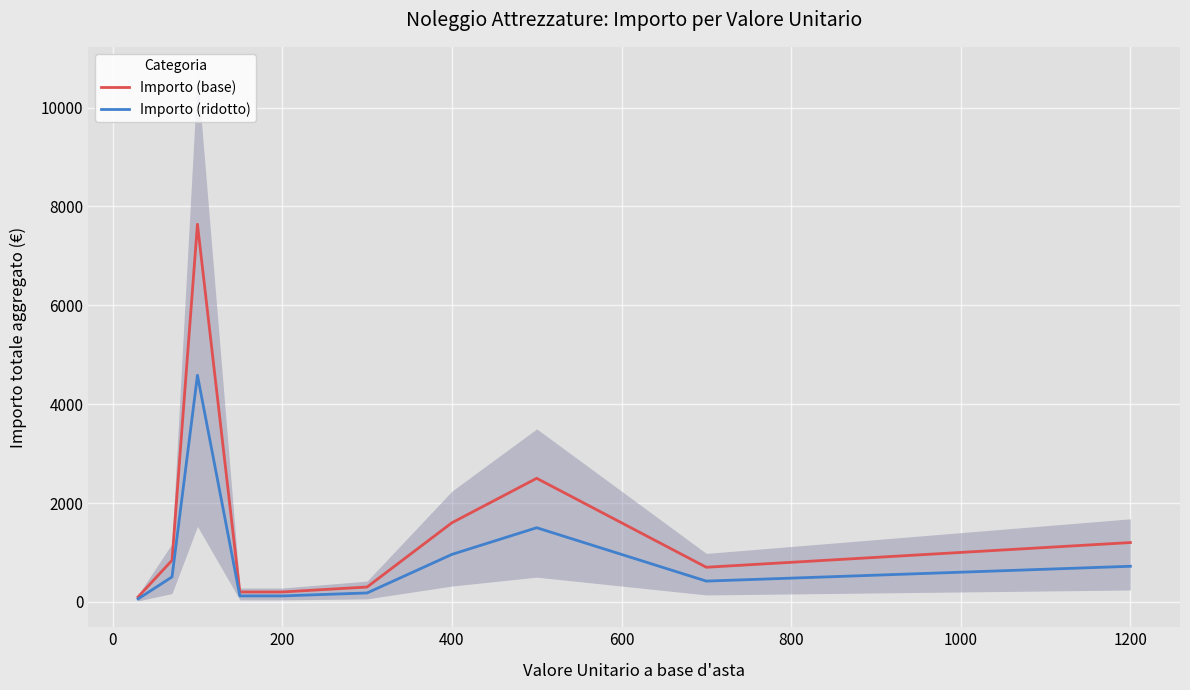

At how many categories does at least one series exceed 2234?

2